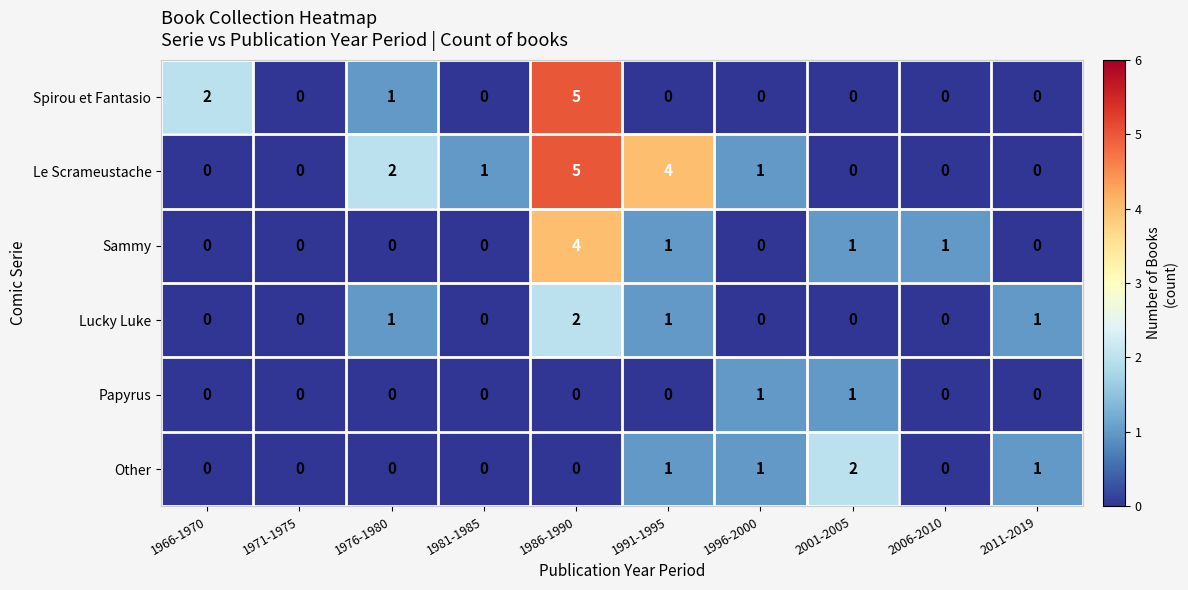

At which category is the sum across all series the highest?

1986-1990